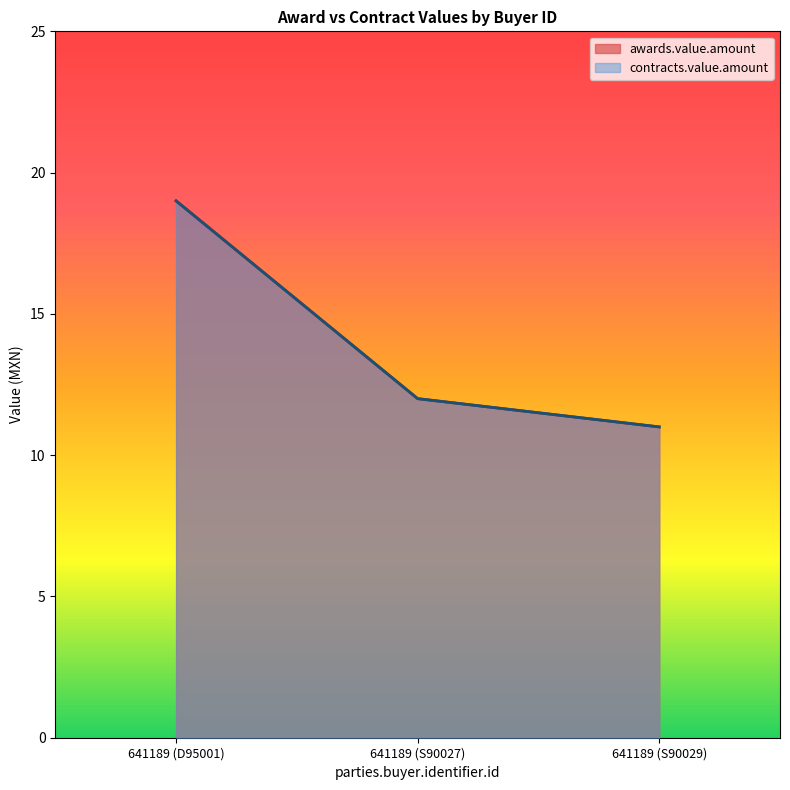

How many lines are shown in the chart?

2